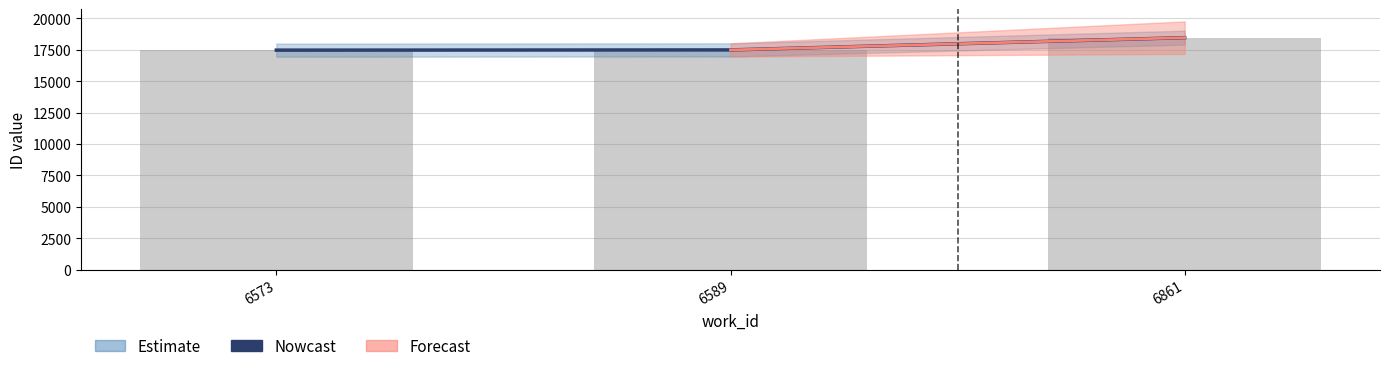

What is the change in value from 6573 to 6589?

+18